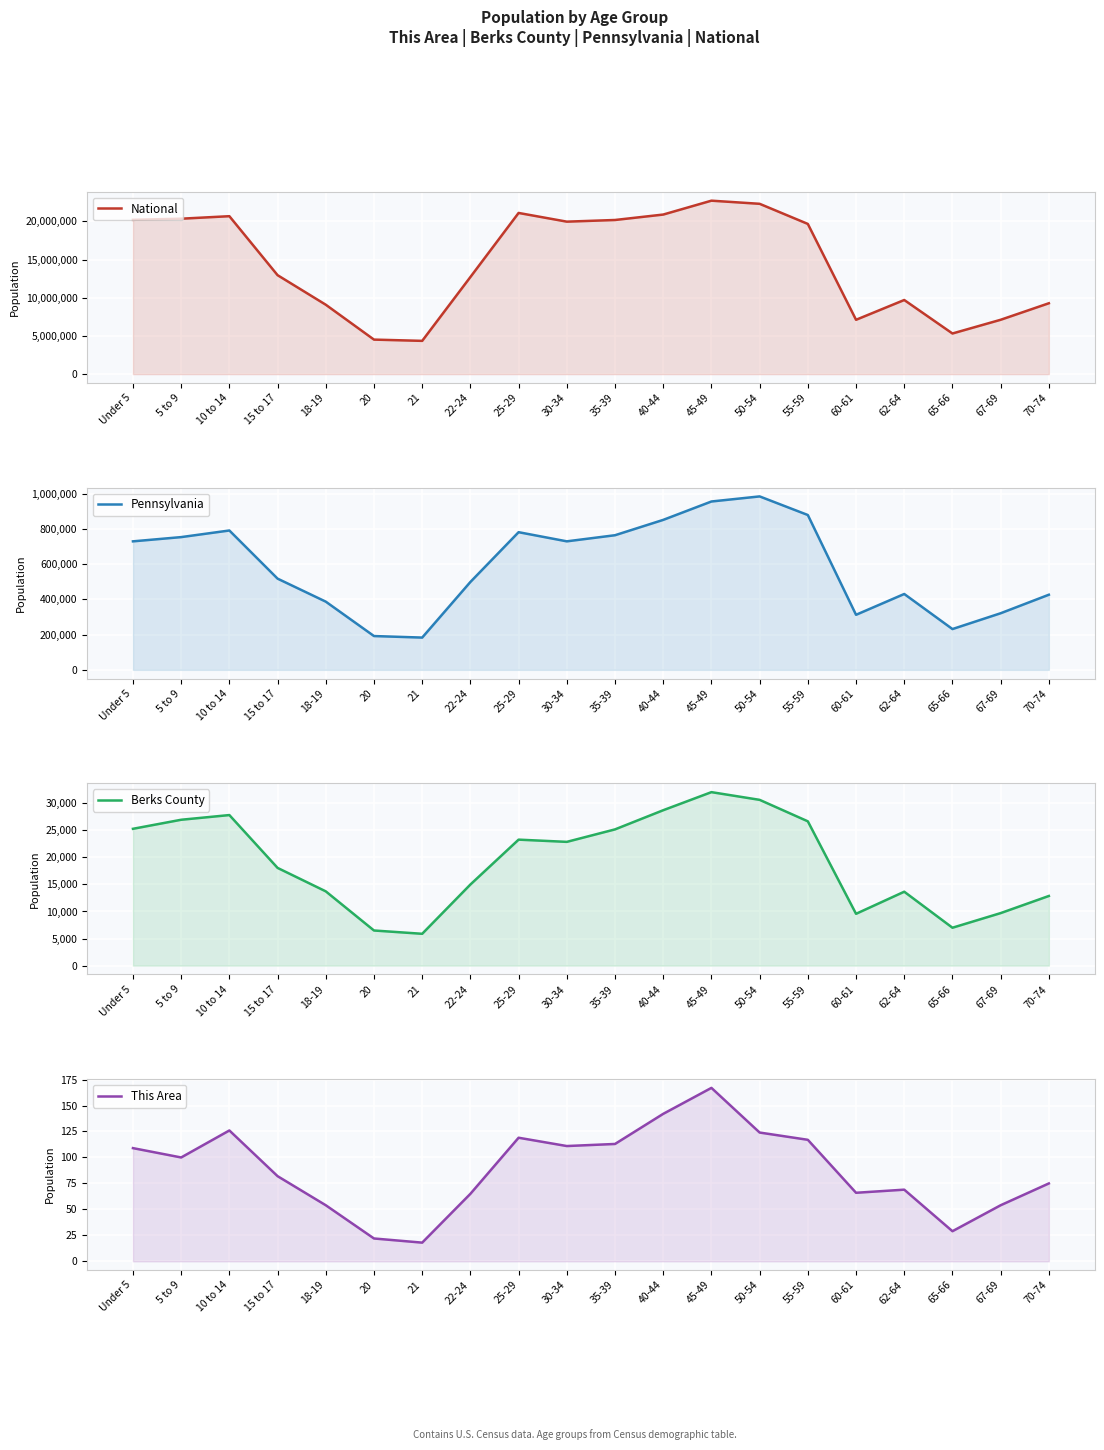

What position from the left is 67-69?

19